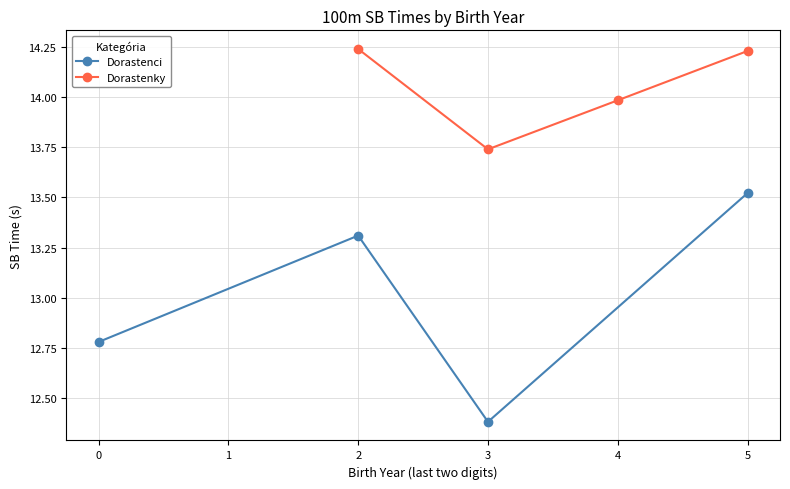

How many interior local valleys does the Dorastenci series have?

1